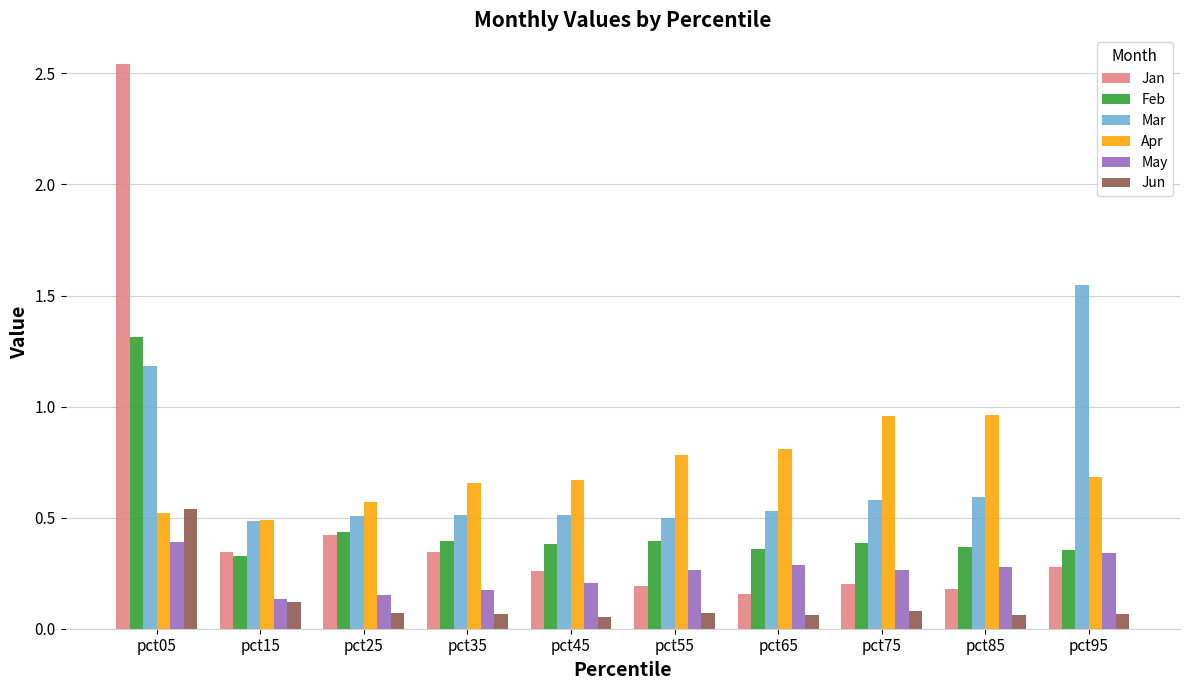

Rank the series at pct45 from lowest to highest value.

Jun, May, Jan, Feb, Mar, Apr